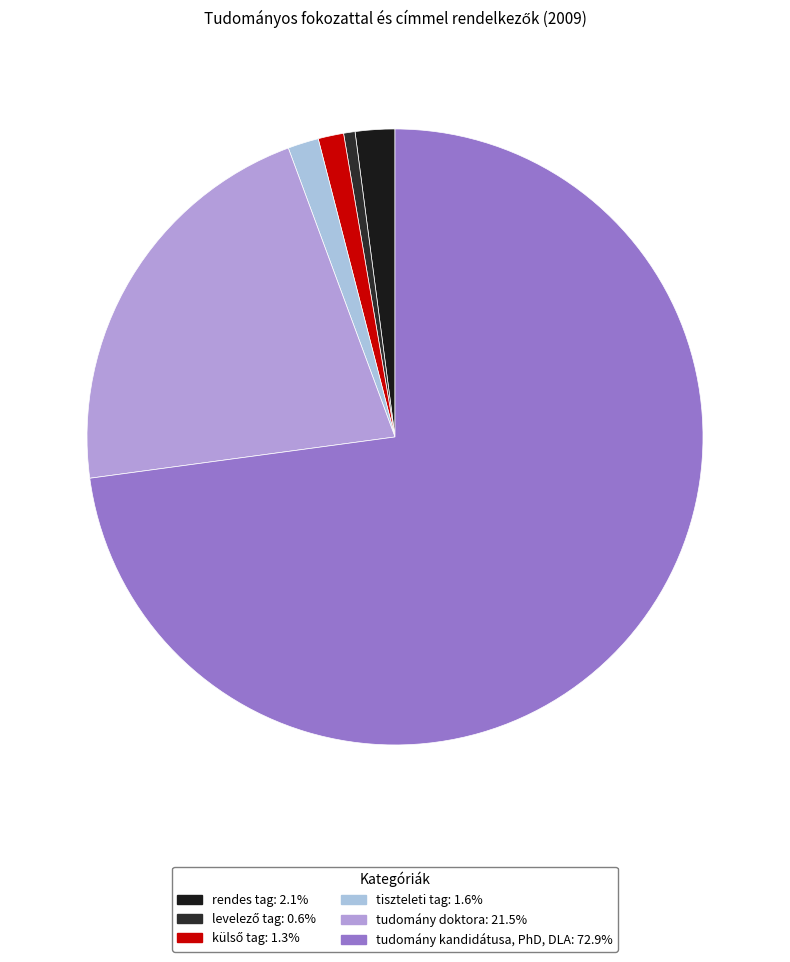

Combined, do tudomány kandidátusa, PhD, DLA and rendes tag account for over 50%?

Yes